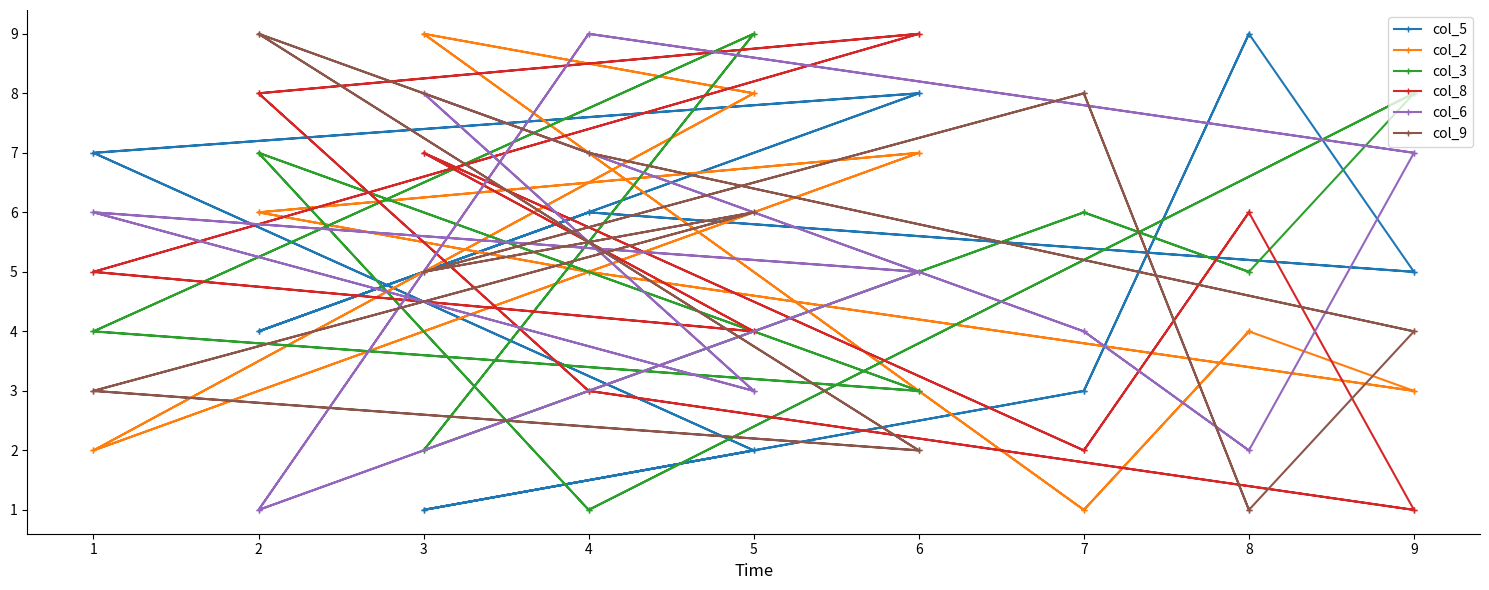

Is this an area chart (filled region under the line)?

No